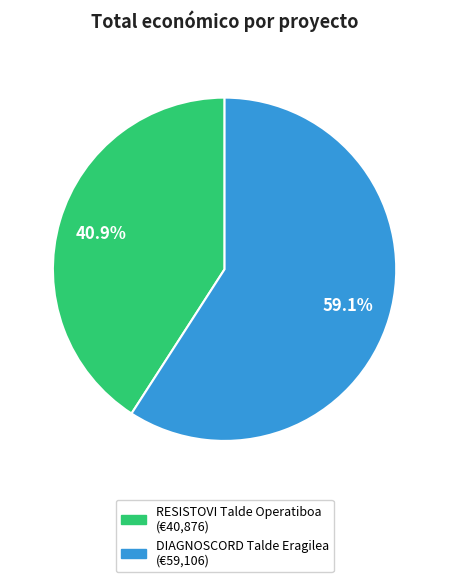

Approximately how many times larger is the value at DIAGNOSCORD Talde Eragilea compared to RESISTOVI Talde Operatiboa?

1.4